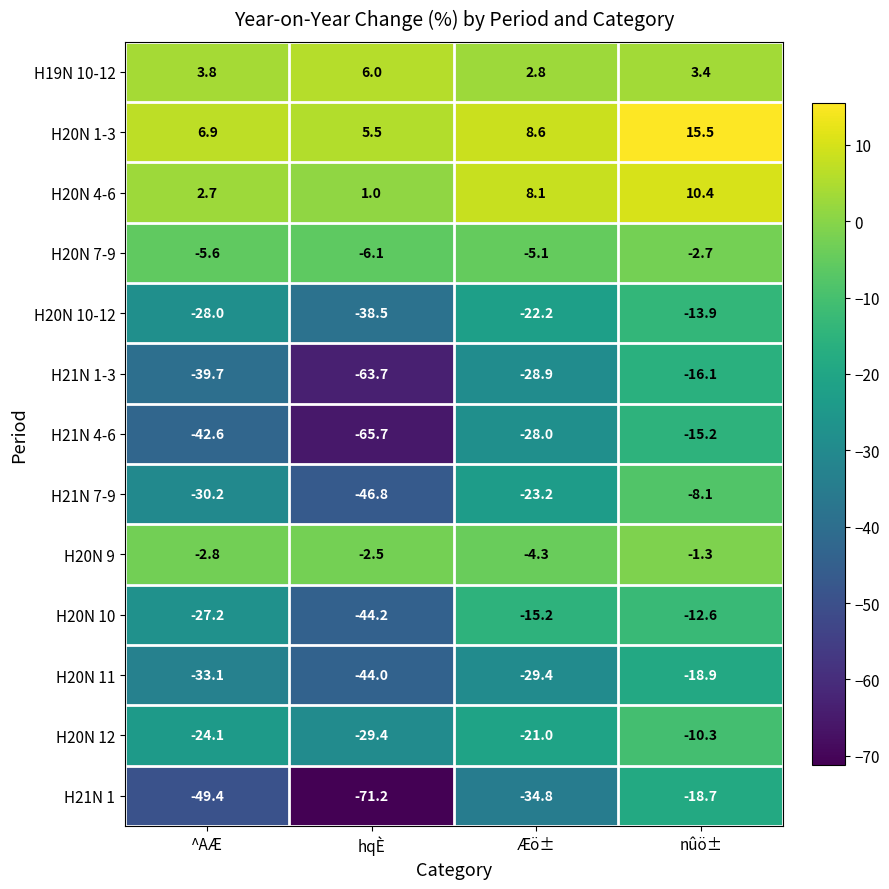

List the series in order of their peak value, lowest first.

H20N 11, H21N 1, H21N 1-3, H21N 4-6, H20N 10-12, H20N 10, H20N 12, H21N 7-9, H20N 7-9, H20N 9, H19N 10-12, H20N 4-6, H20N 1-3